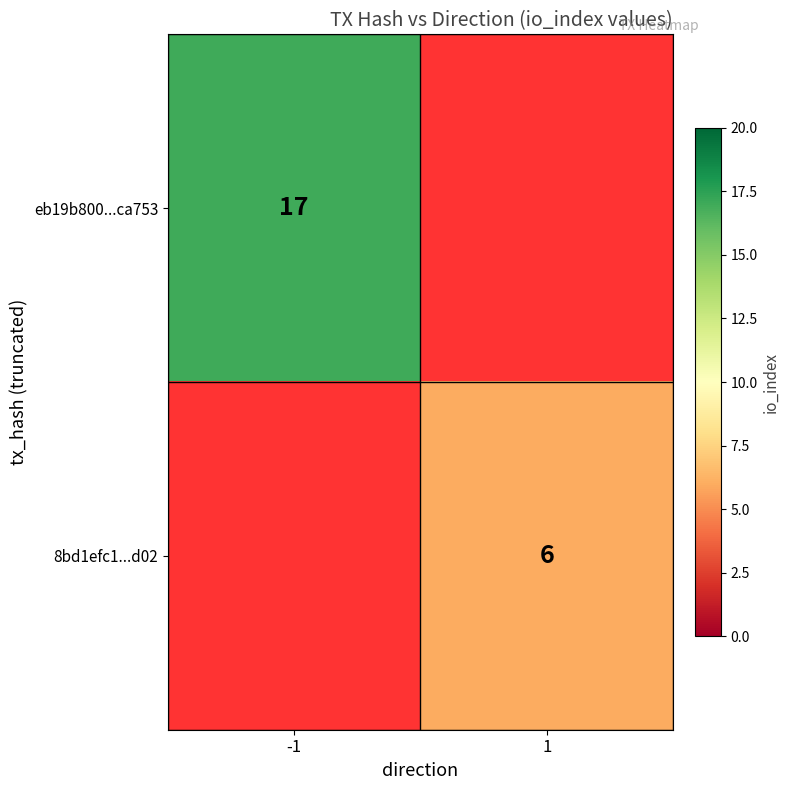

How many distinct data groups are displayed?

2